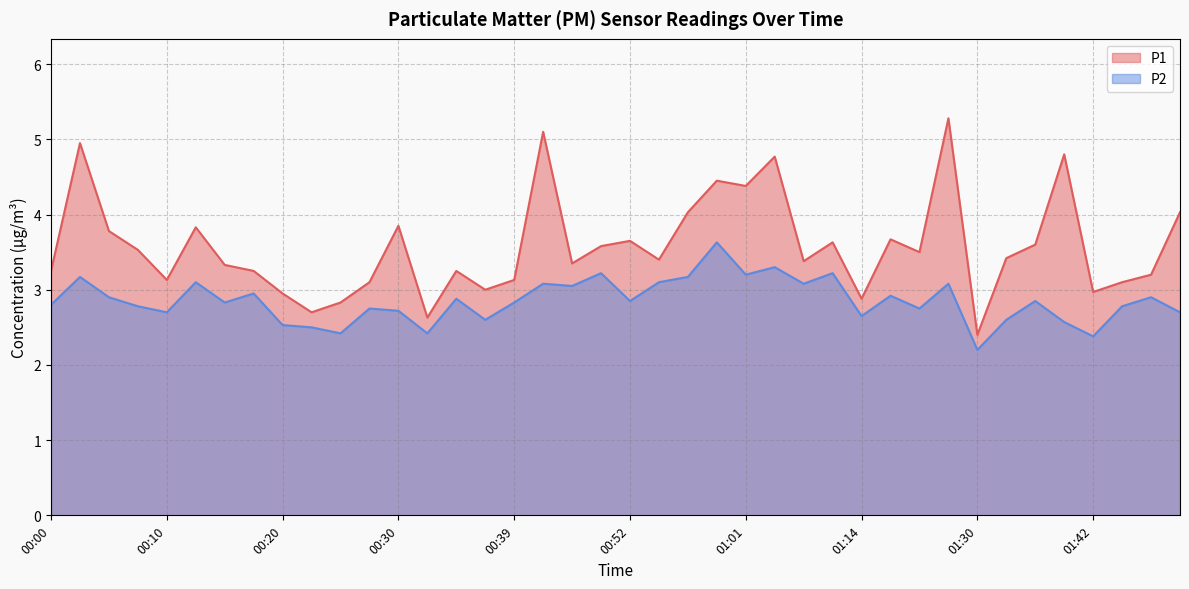

Is the value of P2 at 00:57 greater than the value of P1 at 01:01?

No